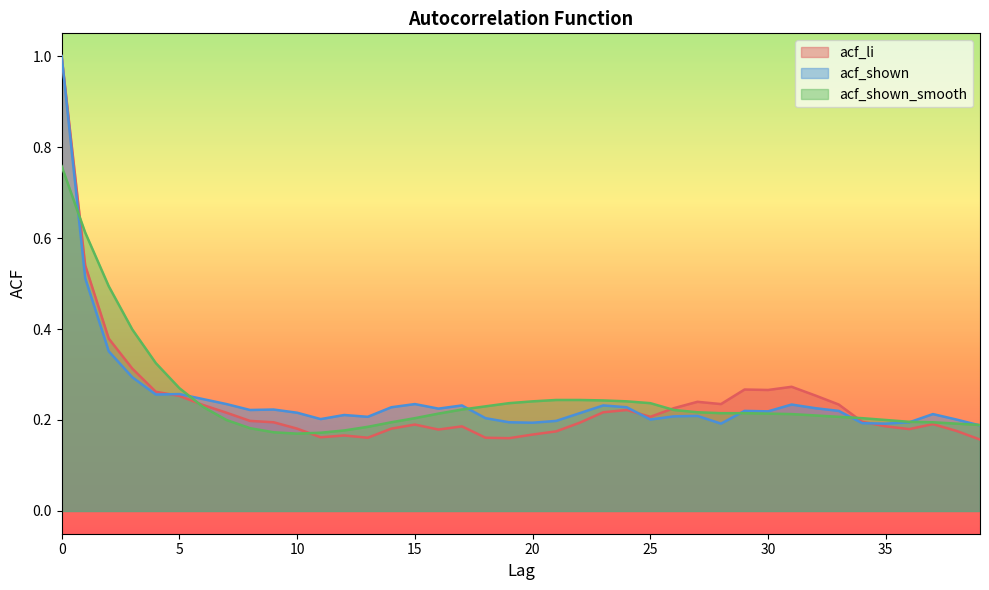

Read the acf_shown_smooth value at 25.

0.2